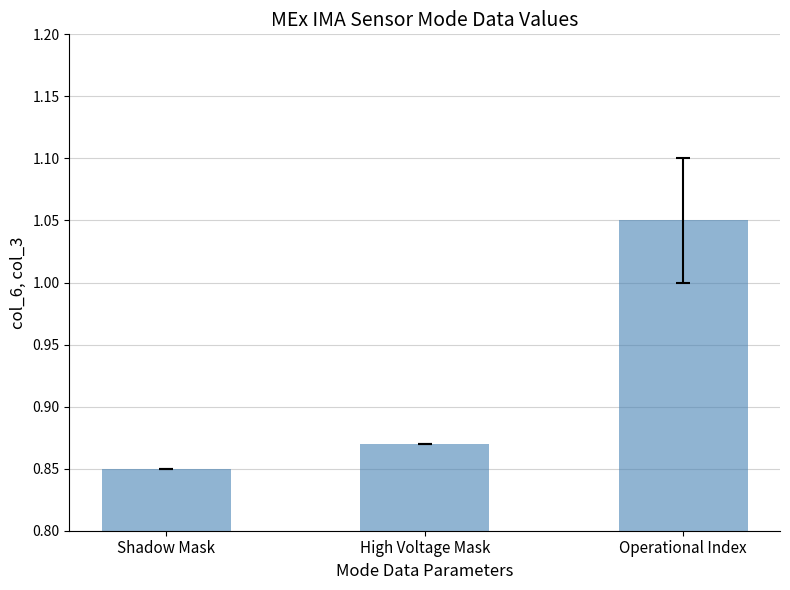

What is the sum of all values?

2.8